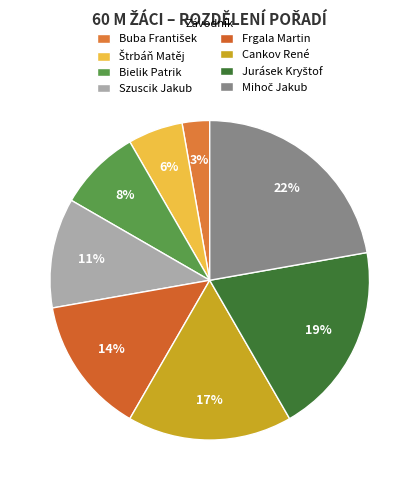

To the nearest percent, what is the average slice percentage?

12%